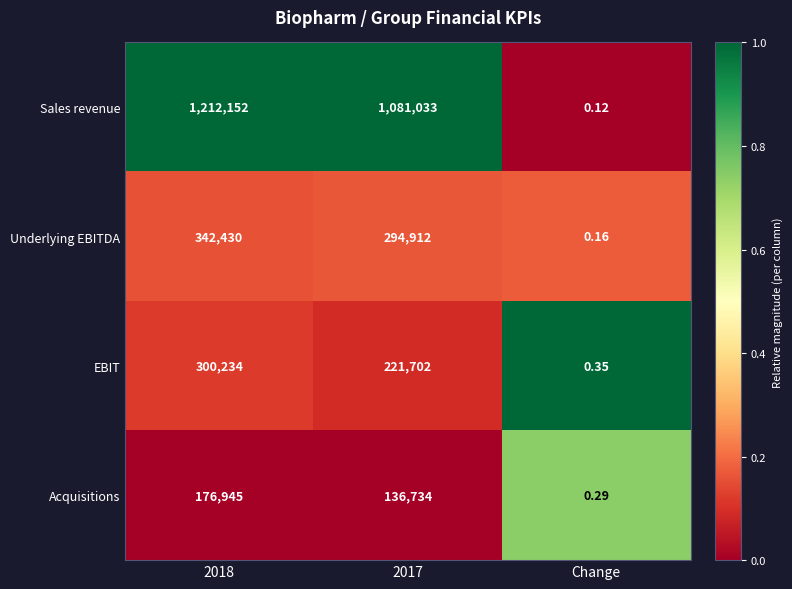

Which category has the lowest value in the Underlying EBITDA series?

Change